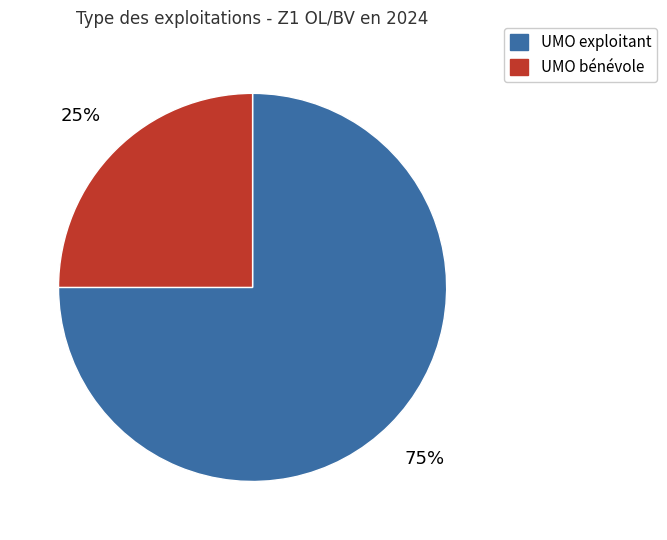

How many slices are in this pie chart?

2